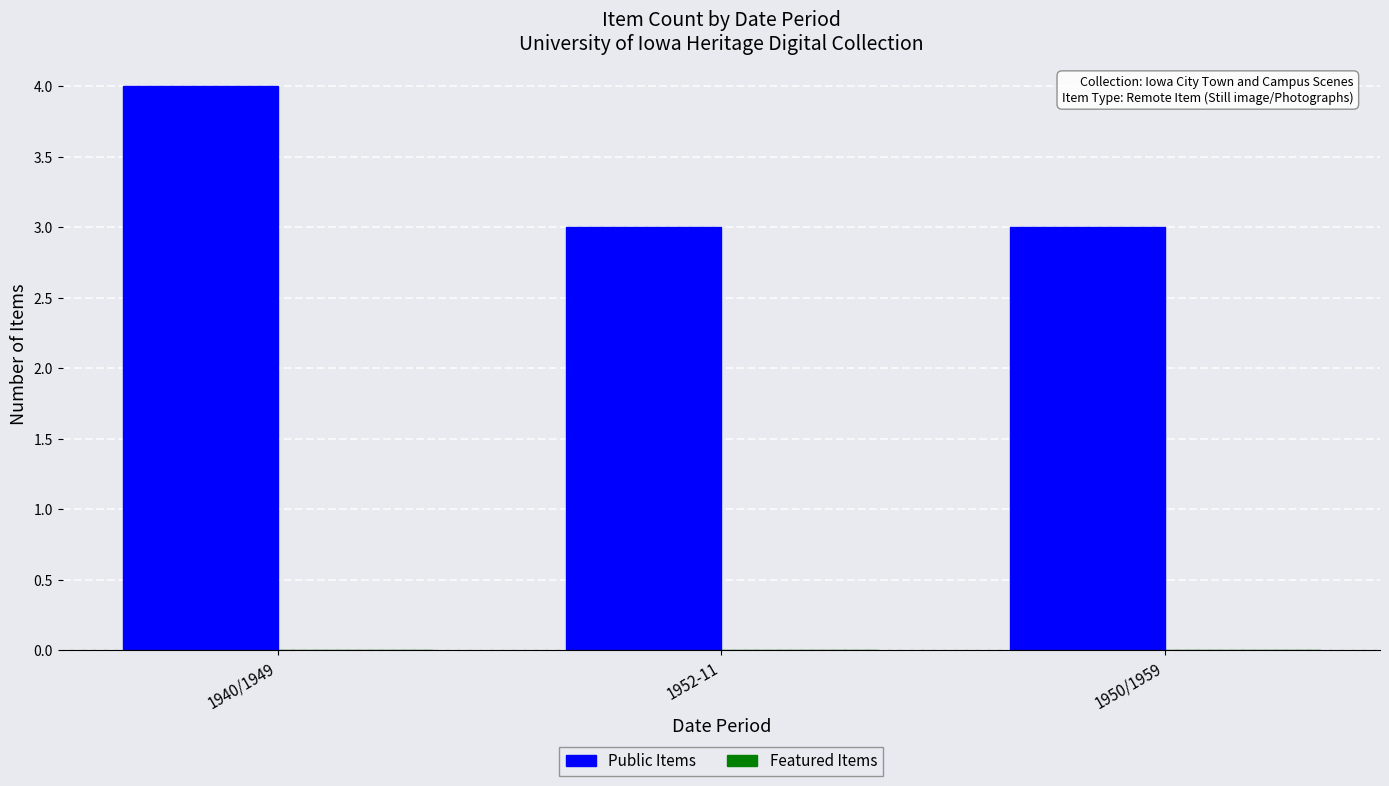

Reading left to right, what are all the values shown in this chart?

4	3	3